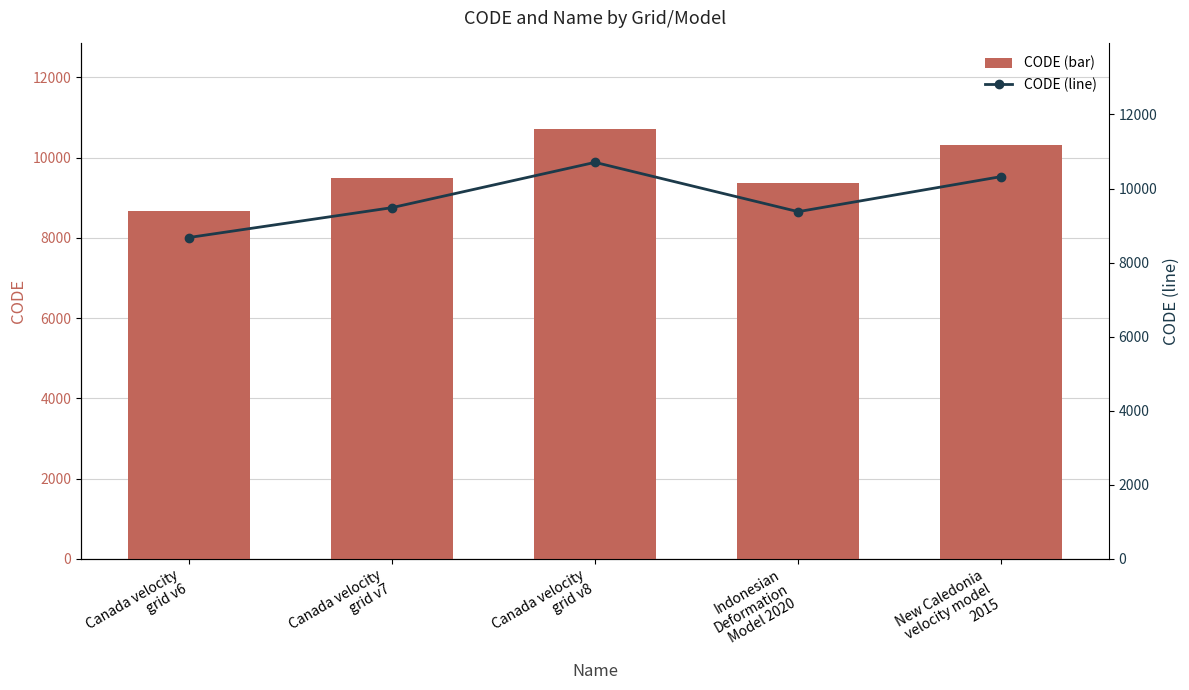

What is the highest value of the CODE (bar) series?

10707